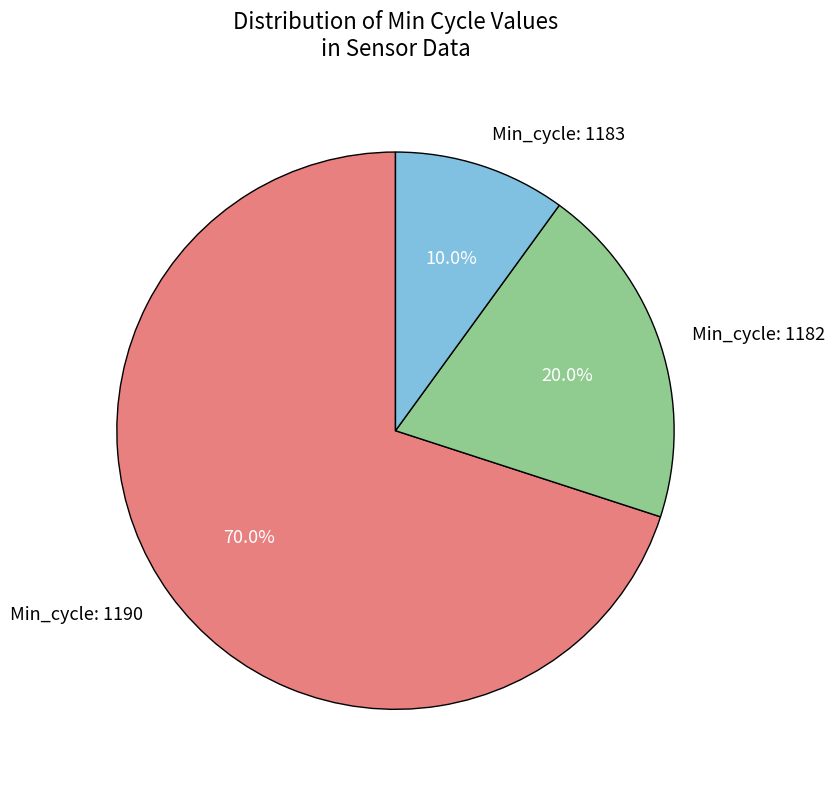

Which has a higher value, Min_cycle: 1183 or Min_cycle: 1182?

Min_cycle: 1182